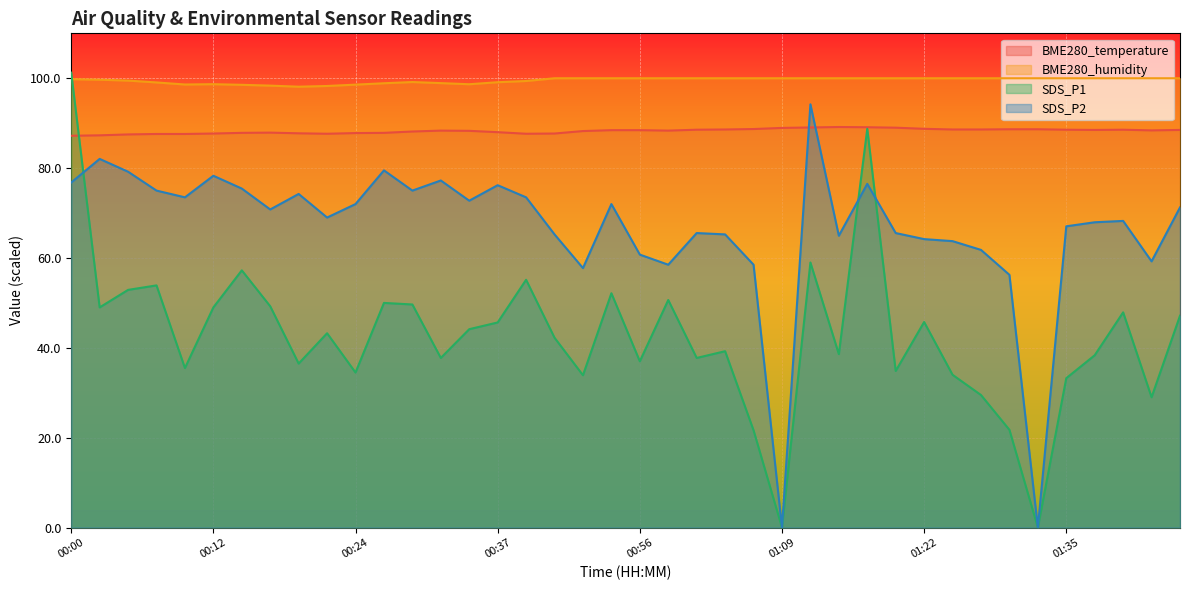

At which label is SDS_P1 closest to 50?

00:27